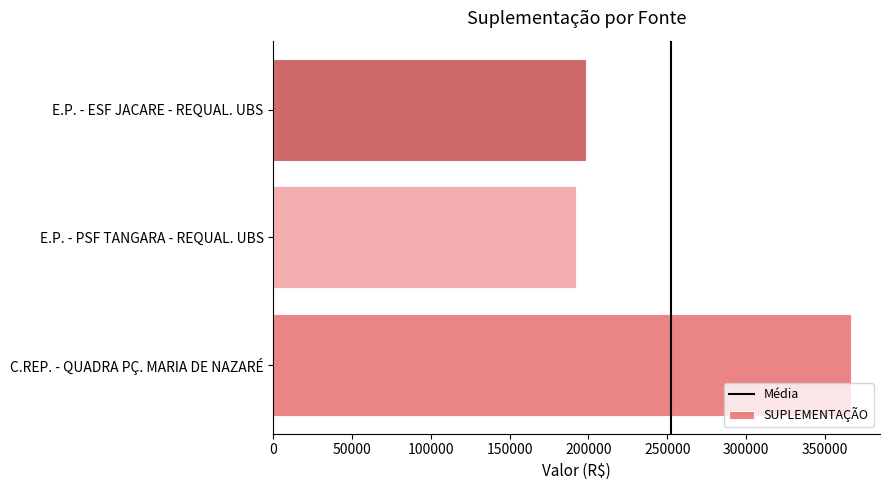

What is the ratio of the value at E.P. - PSF TANGARA - REQUAL. UBS to the value at E.P. - ESF JACARE - REQUAL. UBS?

1.0